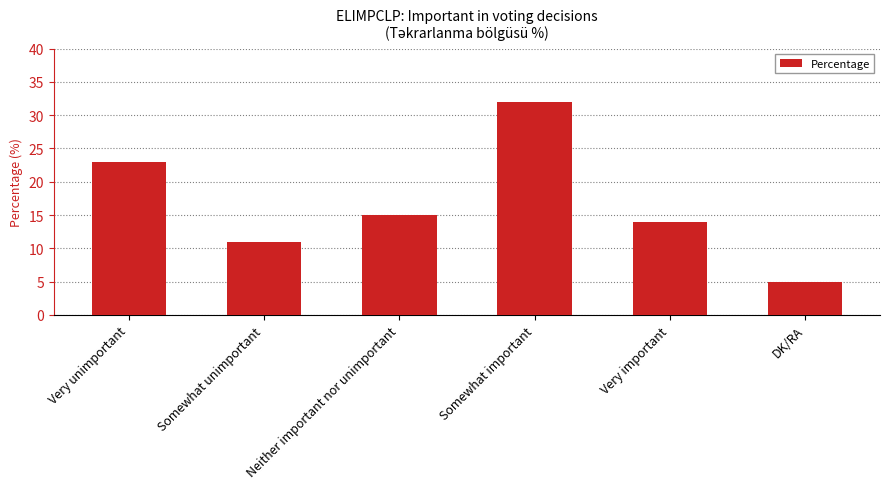

Does the chart contain stacked bars?

No